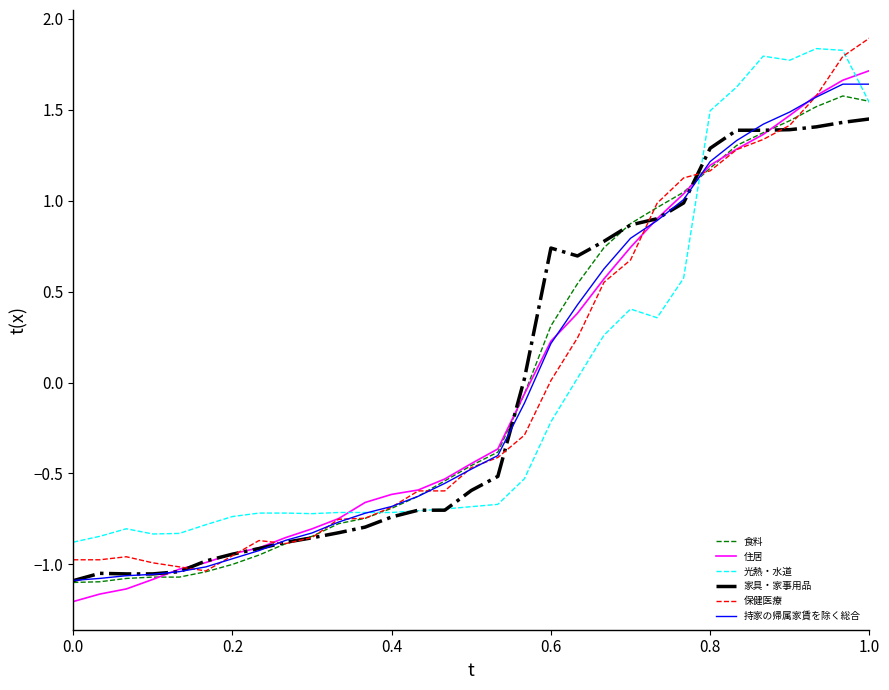

How many lines are shown in the chart?

6